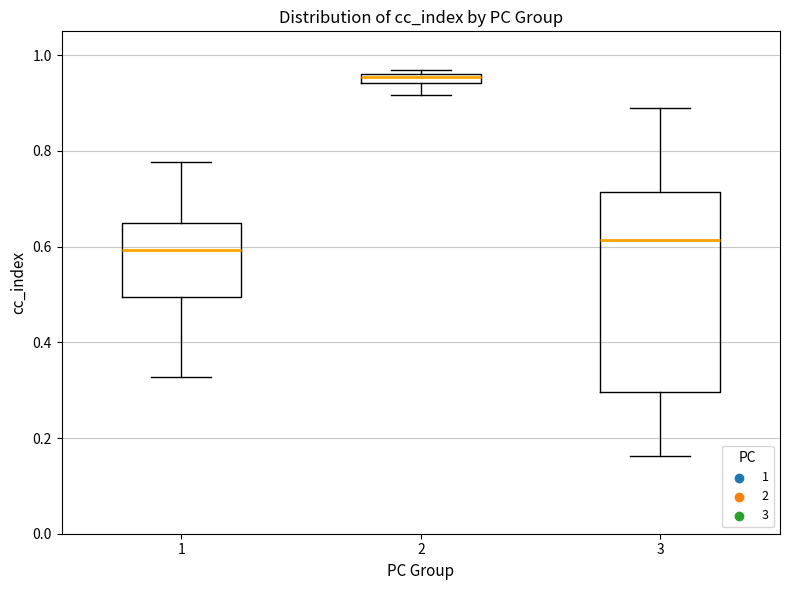

Comparing the boxes themselves (not the whiskers), which one is the tallest?

3